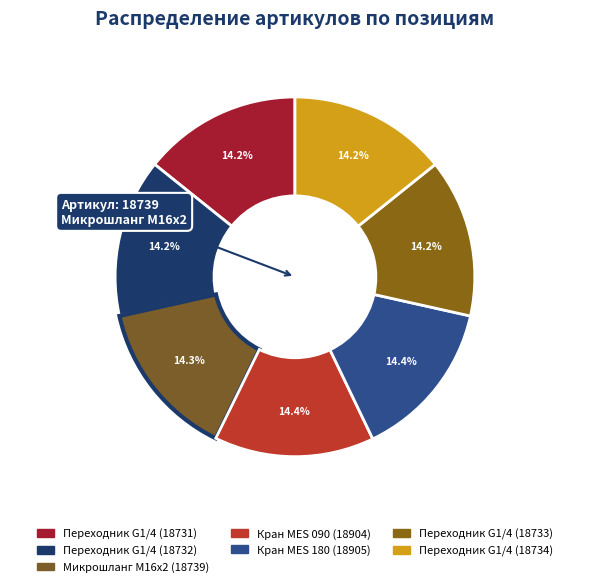

Count the number of slices in the pie.

7